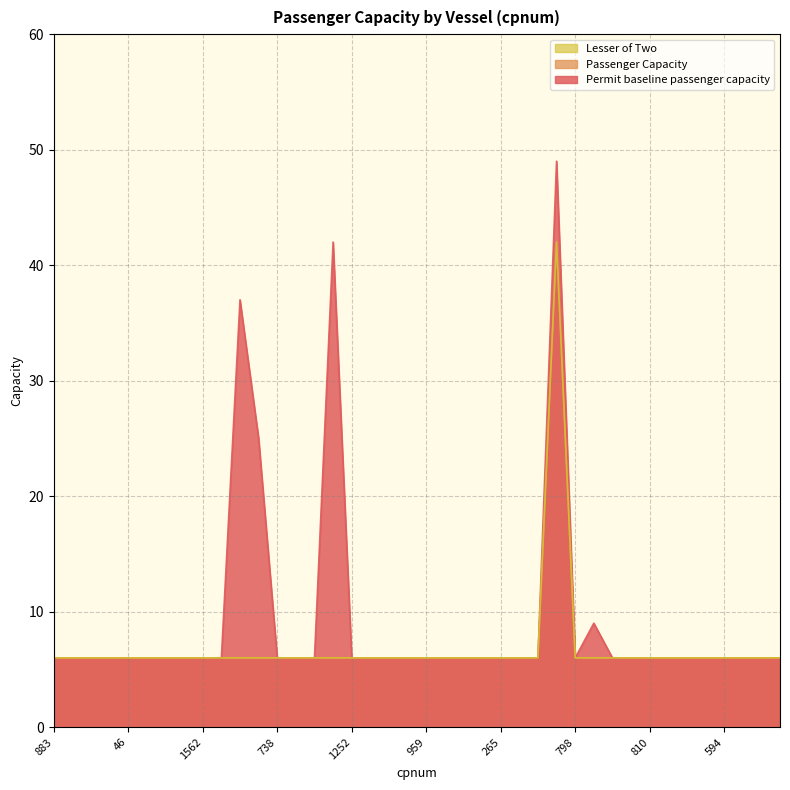

What is the label of the 1st point from the right?

945